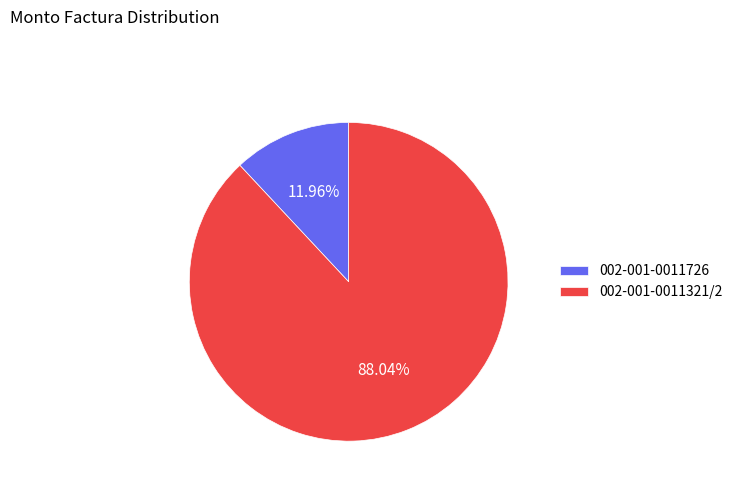

To the nearest percent, what percentage of the pie is 002-001-0011321/2?

88%